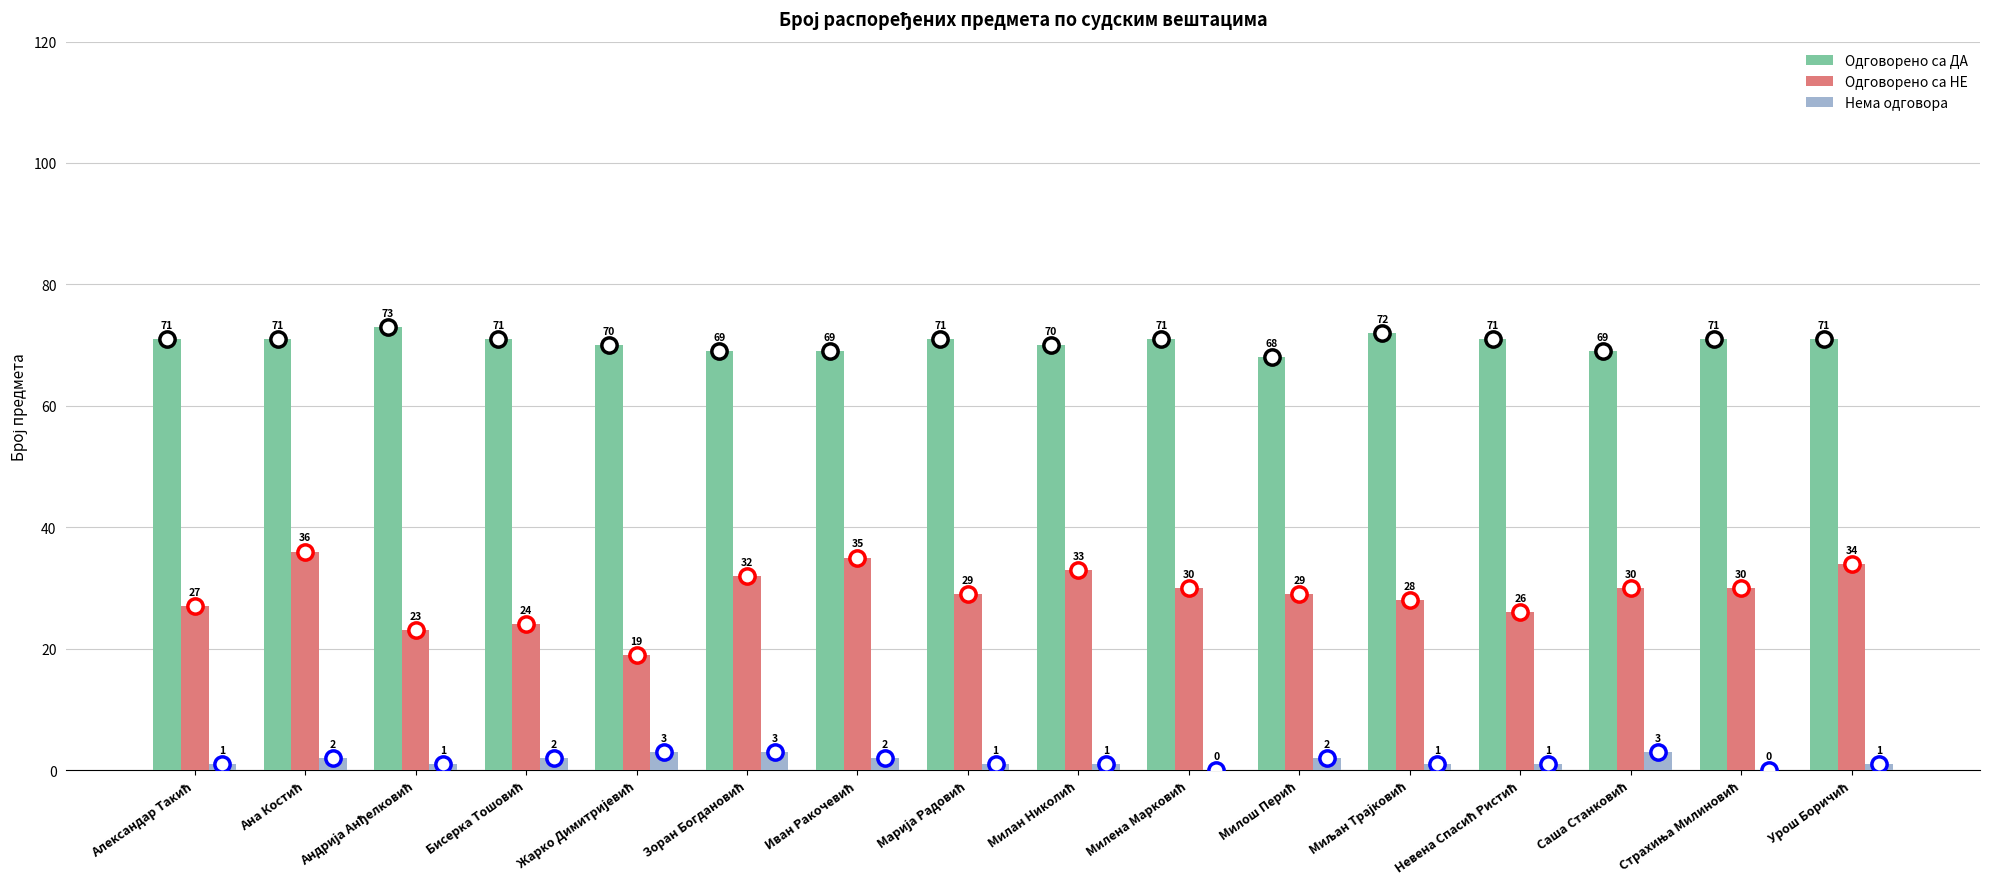

How many categories are shown in the chart?

16